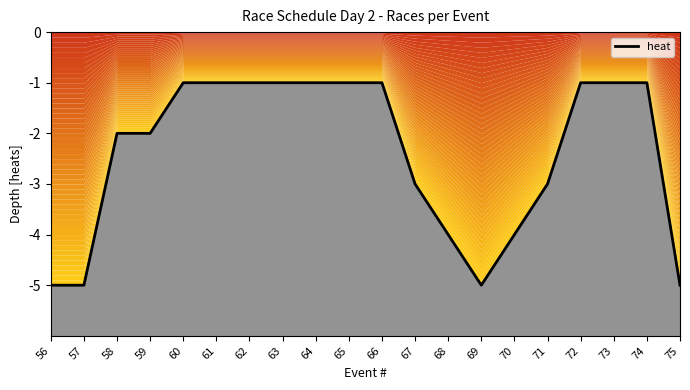

How many points are higher than both their immediate neighbors (excluding endpoints)?

1